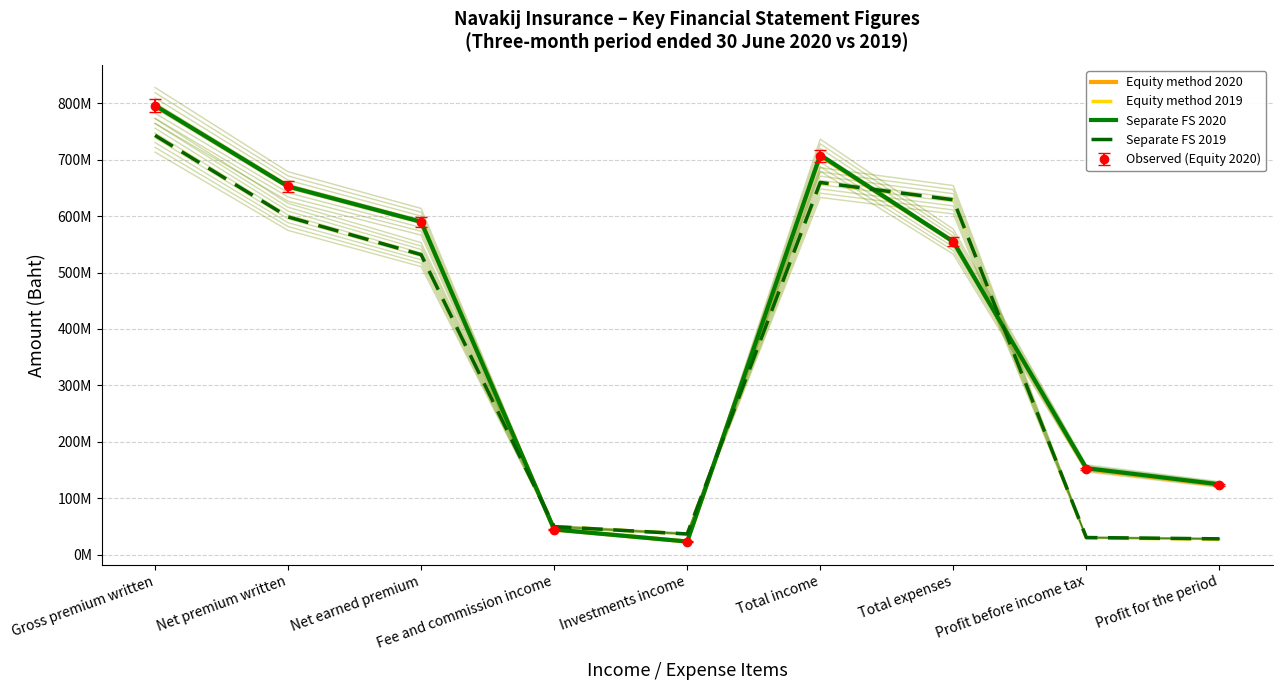

At which category does the chart reach its minimum across all series?

Investments income